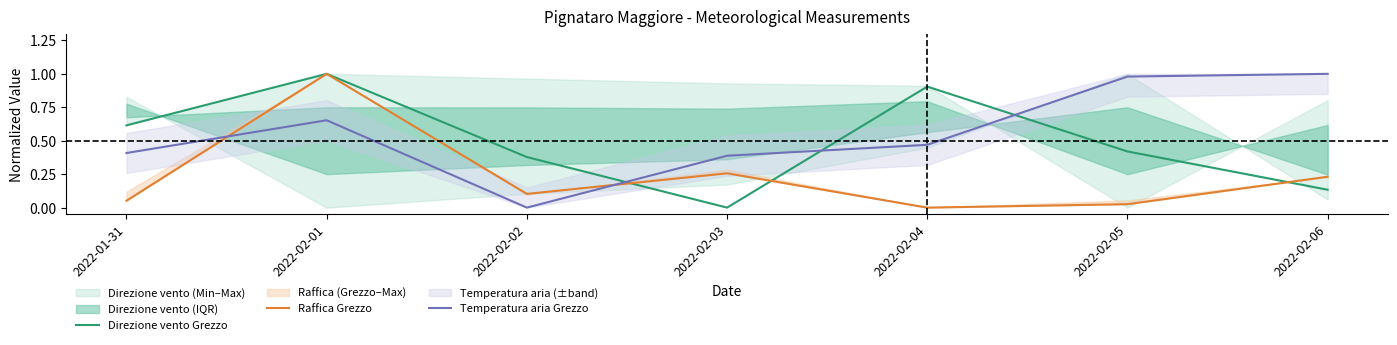

What is the difference between the second highest and minimum values in the Temperatura aria Grezzo series?

1.0